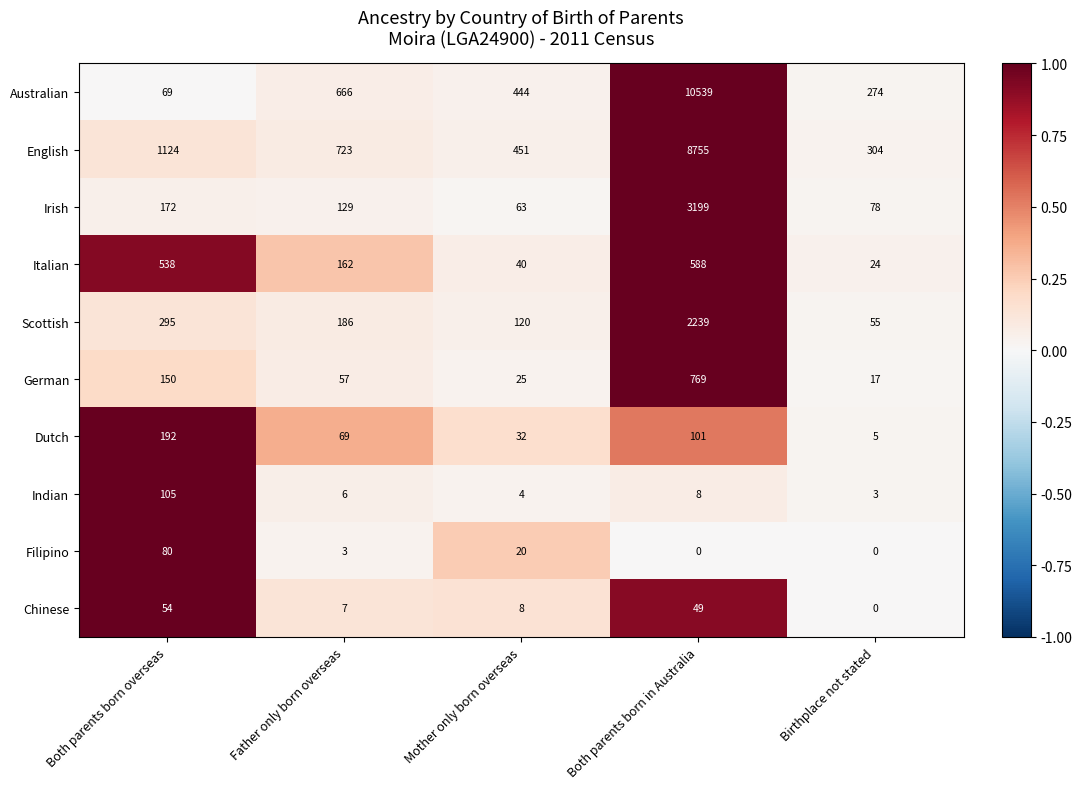

Which series has the largest total across all categories?

Australian